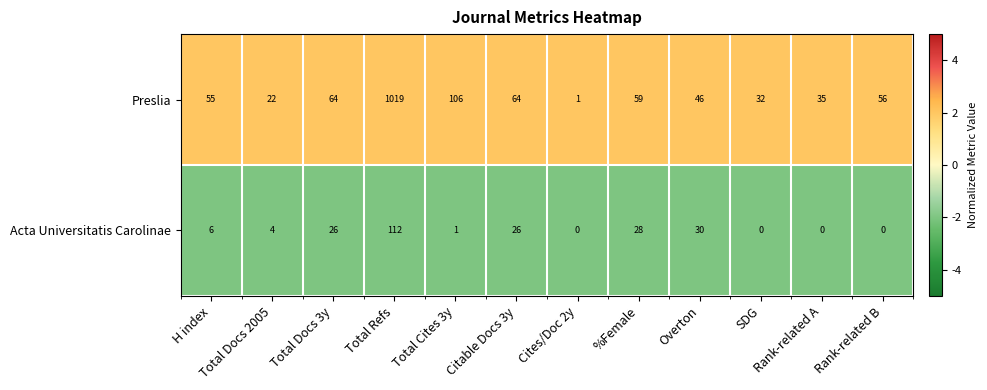

Rank the series by their average value, from lowest to highest.

Acta Universitatis Carolinae, Preslia